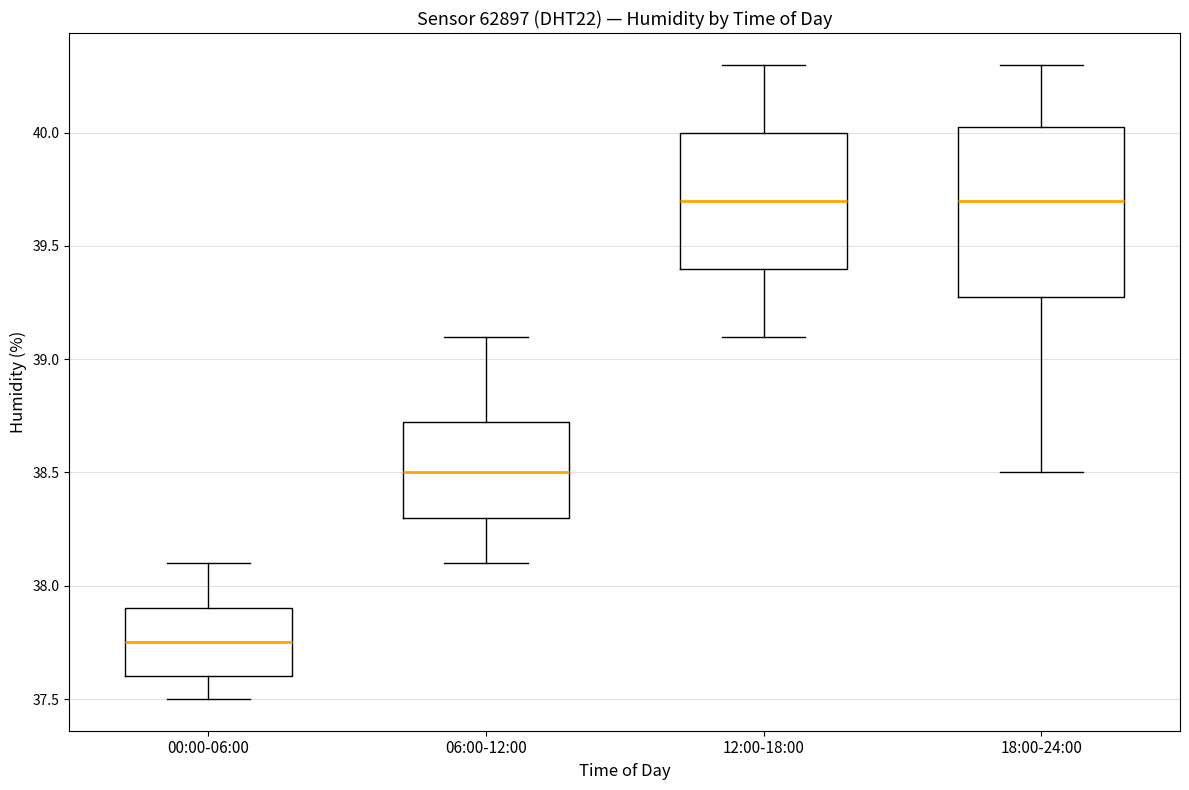

Reading left to right, transcribe this box plot: for each box, give where its median line is, the range the box spans, and where its two whiskers end, as read against the y-axis. The values are not printed on the chart, so give them approximately, as read against the axis.

00:00-06:00: median 37.75, box 37.60 to 37.90, whiskers 37.50 to 38.10
06:00-12:00: median 38.50, box 38.30 to 38.75, whiskers 38.10 to 39.10
12:00-18:00: median 39.70, box 39.40 to 40.00, whiskers 39.10 to 40.30
18:00-24:00: median 39.70, box 39.30 to 40.05, whiskers 38.50 to 40.30